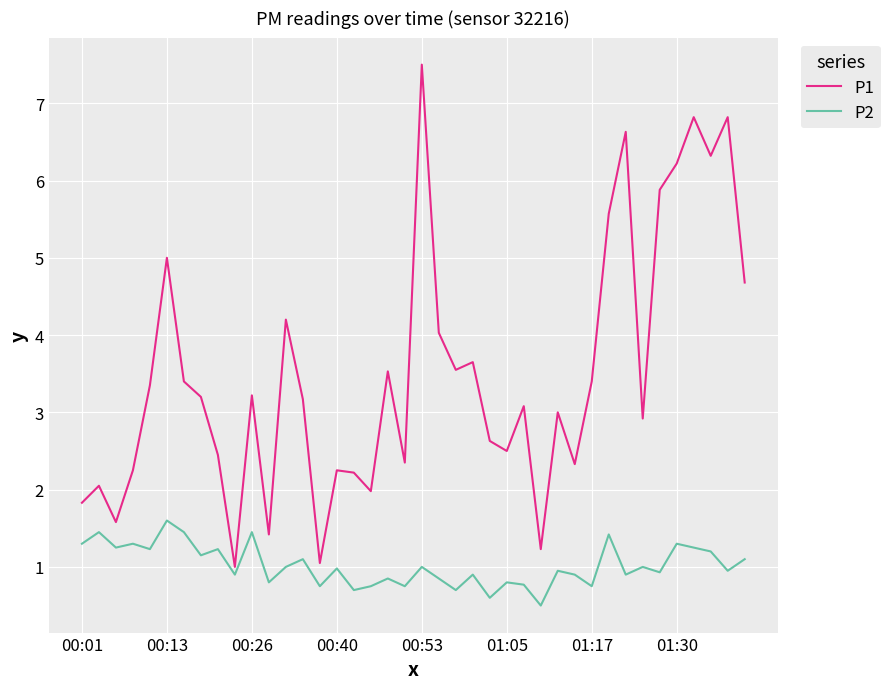

What is the difference between the maximum and minimum values in the P2 series?

1.1